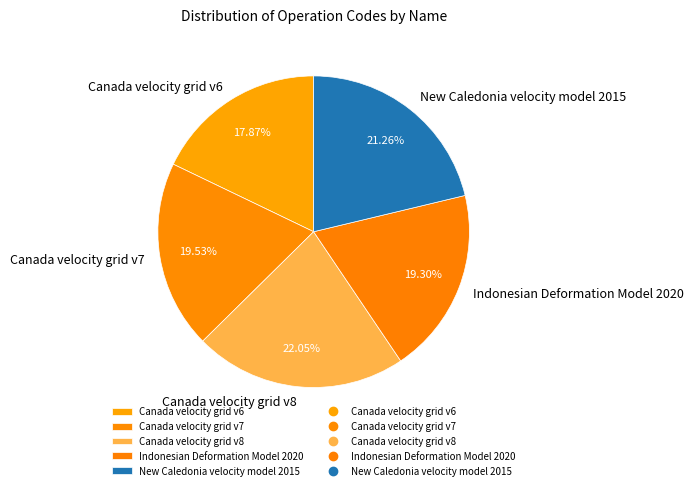

Which slice is the largest?

Canada velocity grid v8